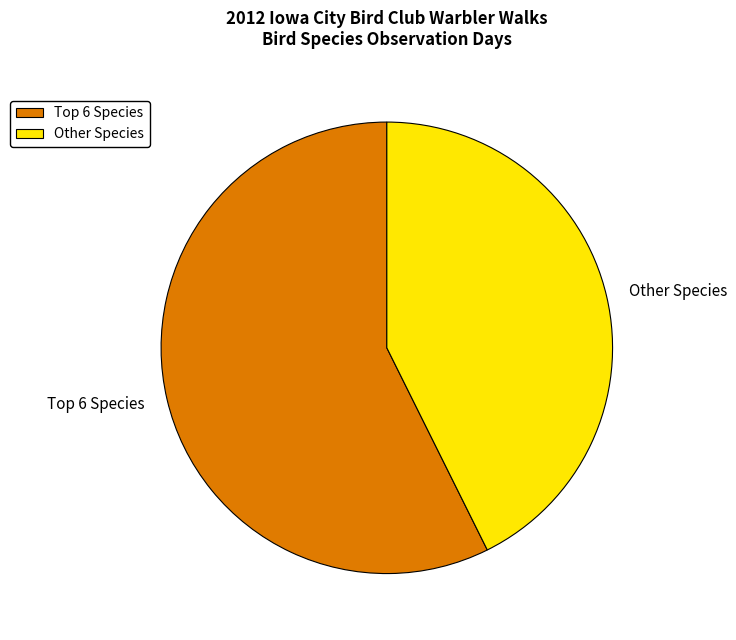

How many segments does this pie chart have?

2